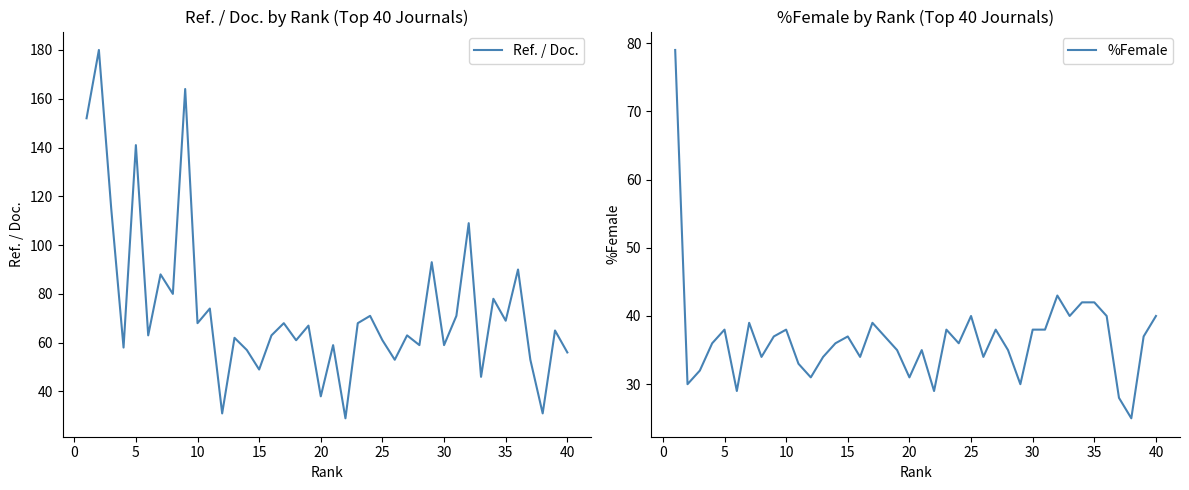

Which series has the widest spread of values?

Ref. / Doc.